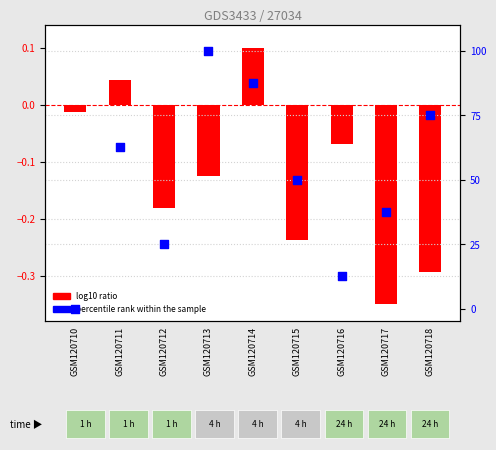

At how many categories does at least one series exceed 16?

7